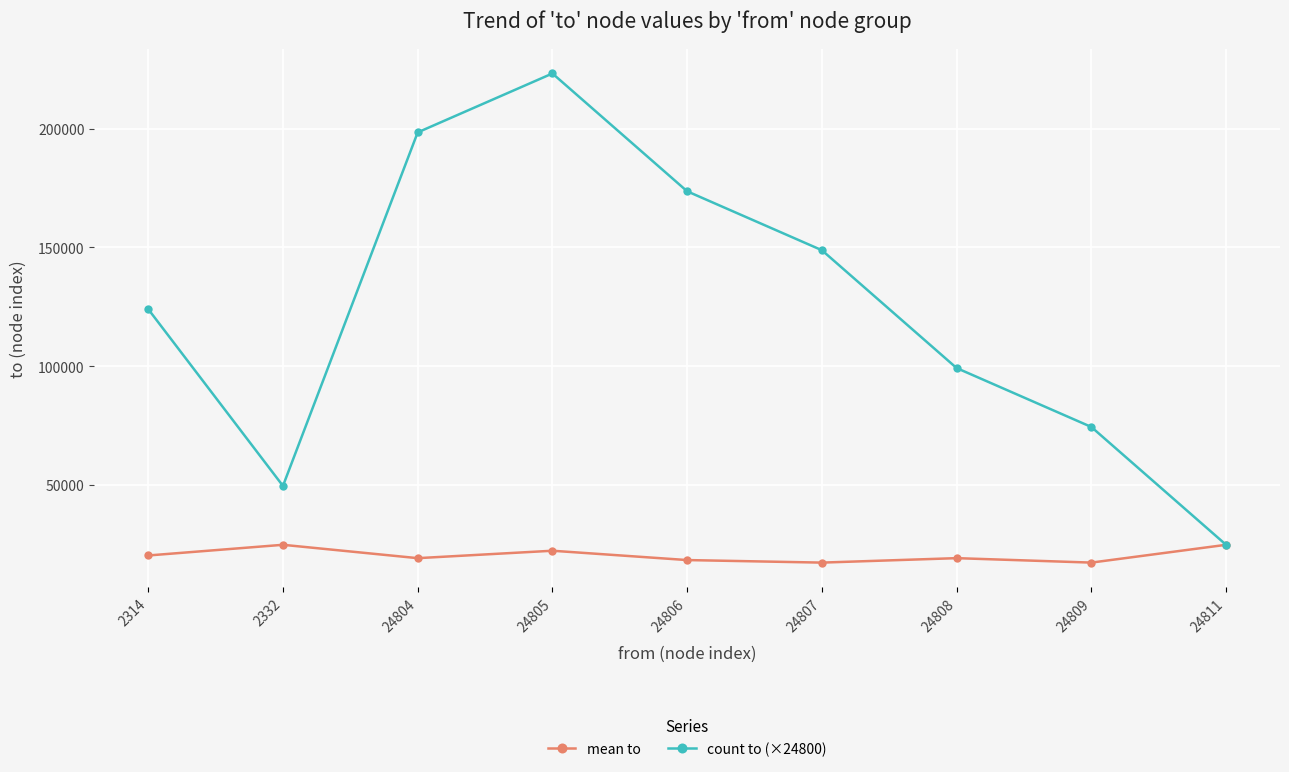

What is the difference between the highest and lowest values at 24809?

57081.7